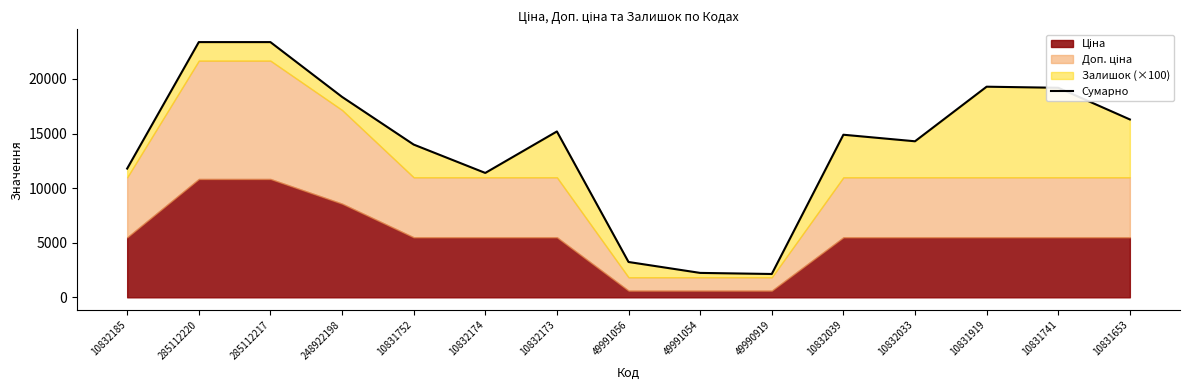

What is the difference between the second highest and minimum values?

21242.6